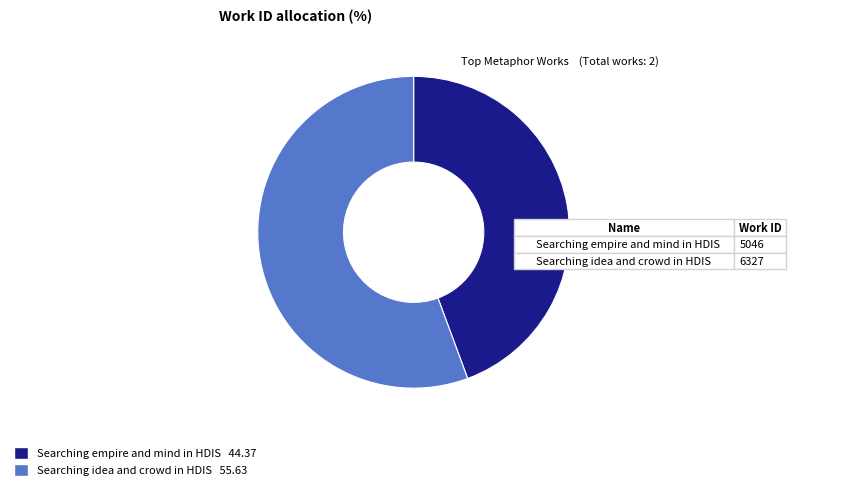

Is there any slice that represents more than half of the pie?

Yes